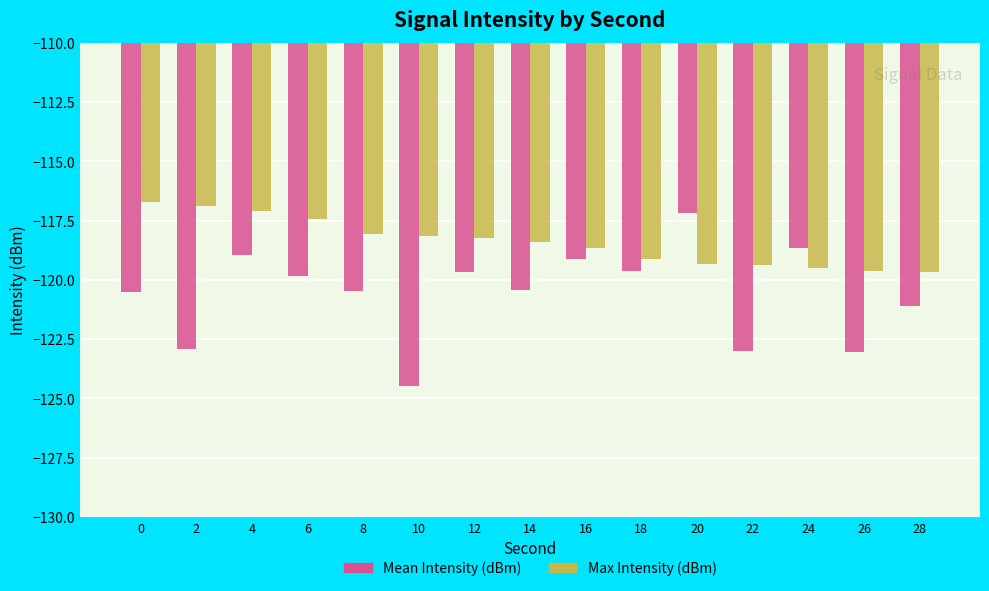

What is the spread (max minus min) of values at 10?

6.3